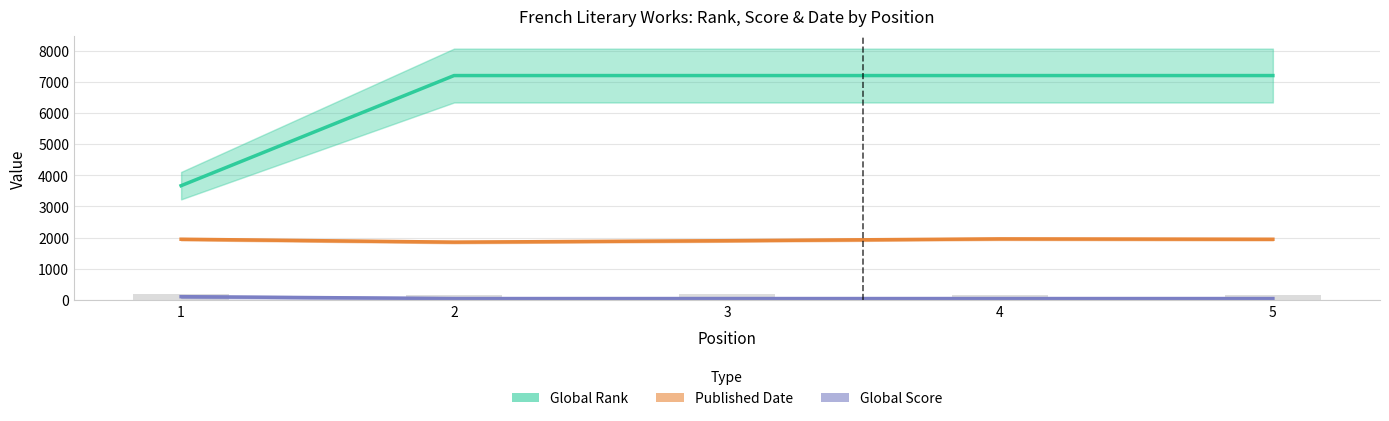

Reading left to right, list all the values displayed in this chart.

Global Rank: 3666	7199	7199	7199	7199
Published Date: 1948	1855	1901	1959	1947
Global Score: 105	45	45	45	45